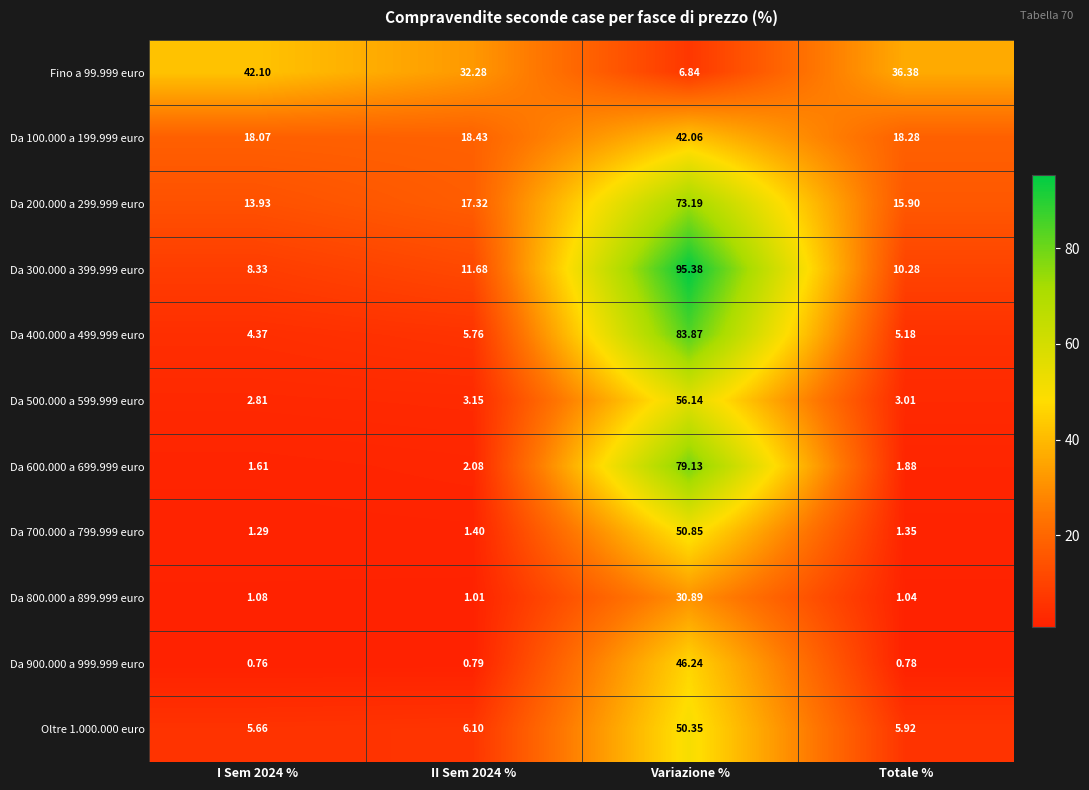

At which label does Fino a 99.999 euro reach its minimum?

Variazione %